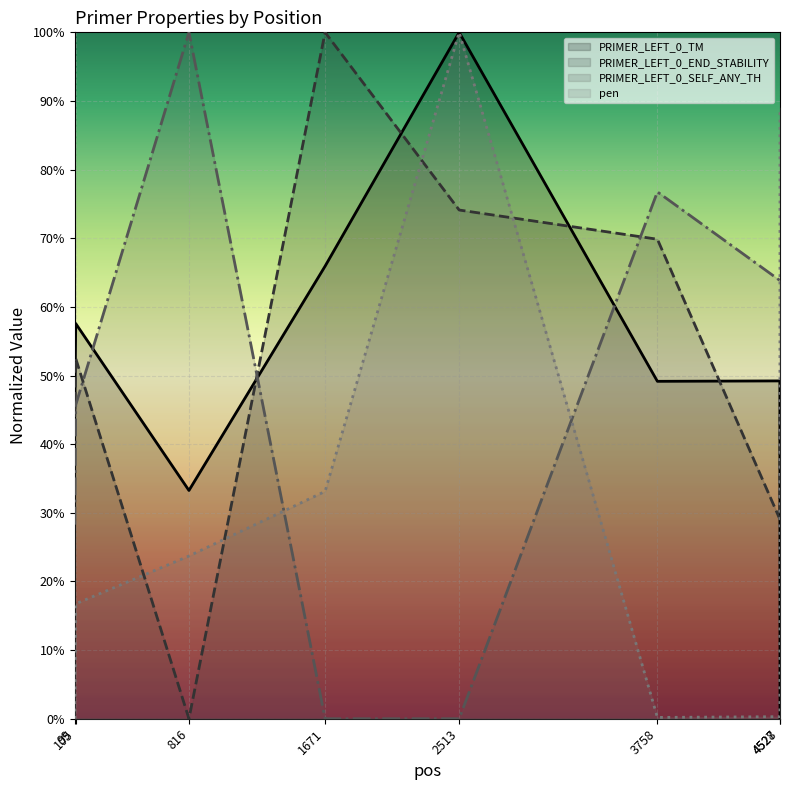

At which category is the sum across all series the highest?

2513